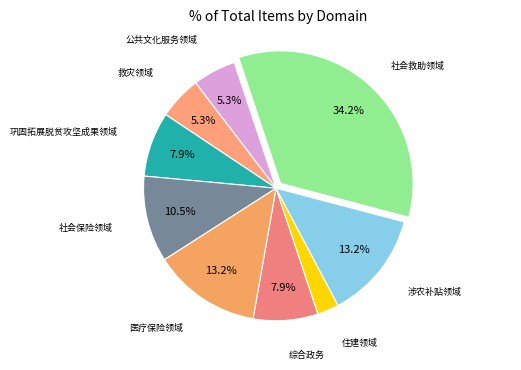

What is the ratio of the value at 公共文化服务领域 to the value at 综合政务?

0.7